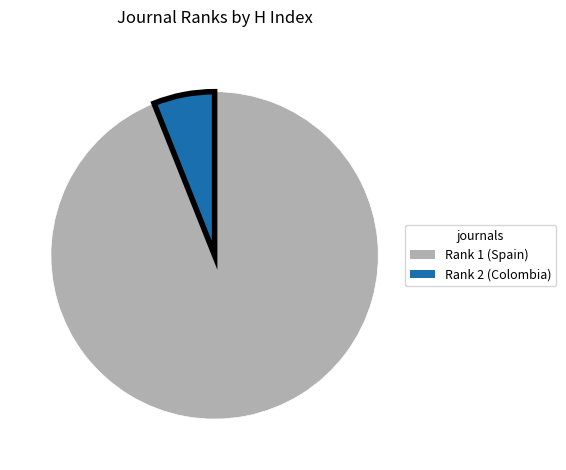

Which category has the smallest portion of the pie?

Rank 2 (Colombia)